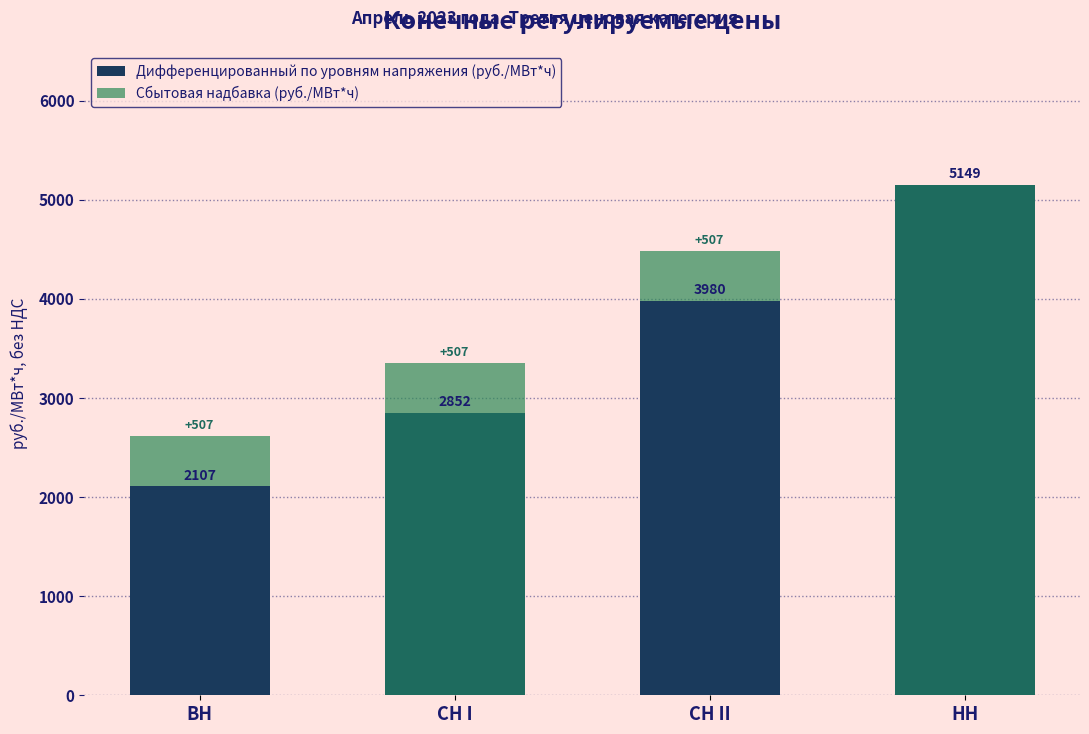

Where is Дифференцированный по уровням напряжения (руб./МВт*ч) nearest to the value 3628?

СН II